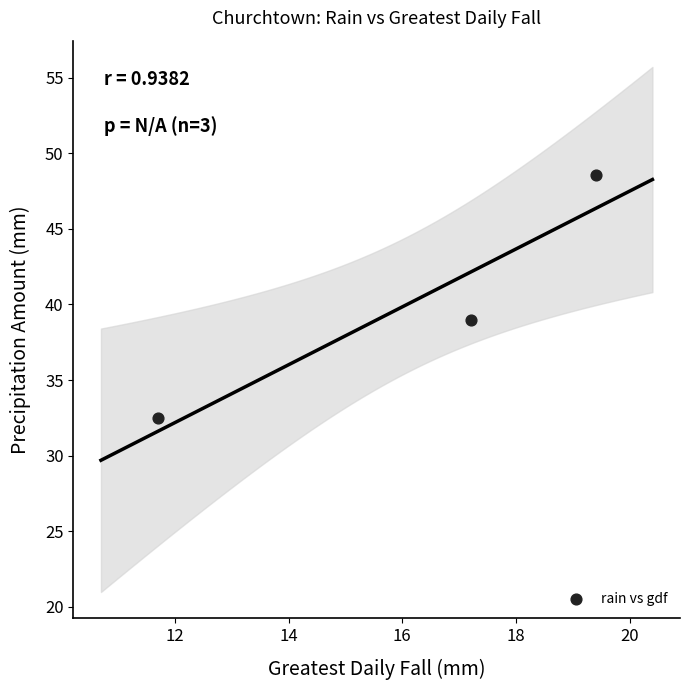

What is the range of Y values (max minus min)?

16.1